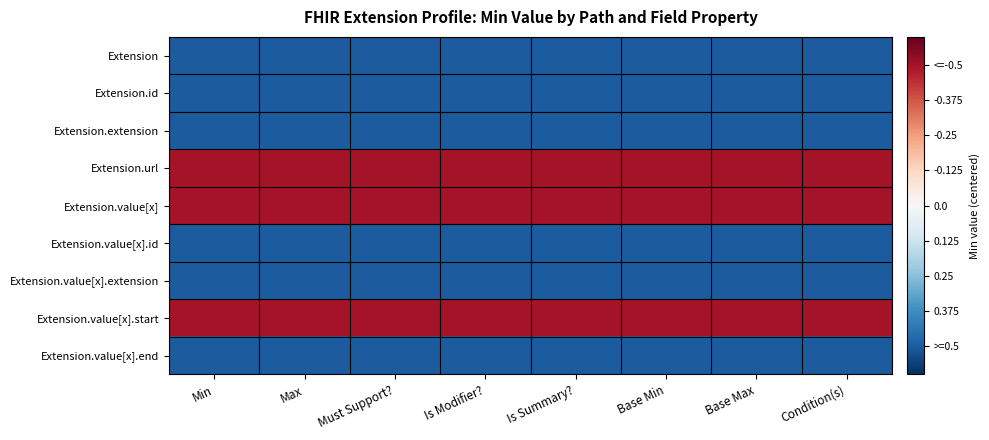

Between Is Modifier? and Is Summary?, which is larger?

Is Modifier?